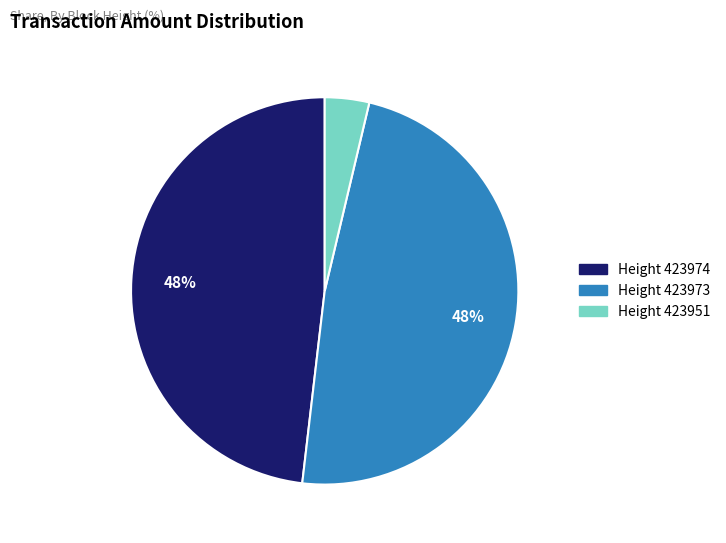

Is there a majority slice in this chart?

No